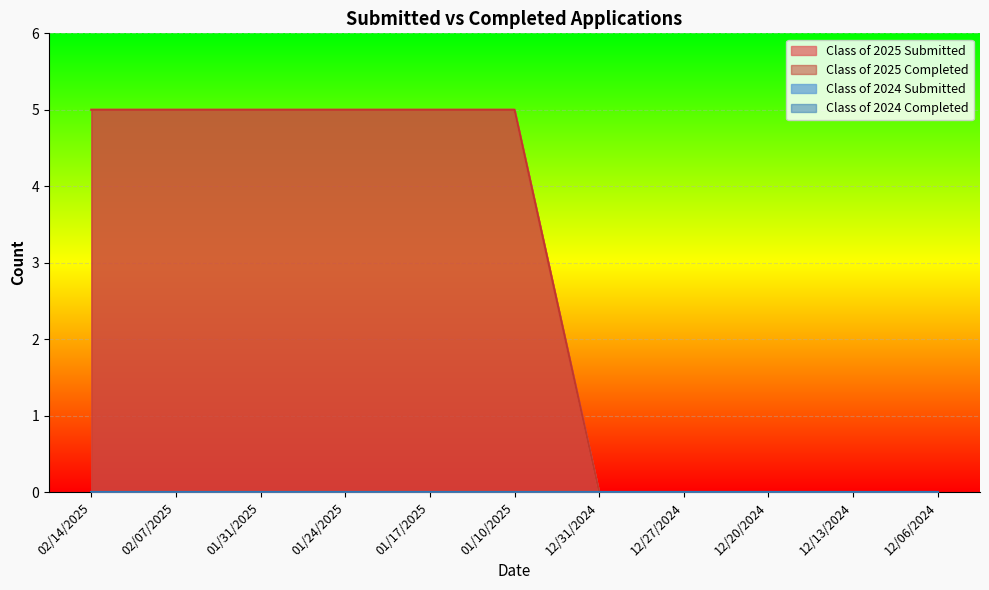

Which series has the widest spread of values?

Class of 2025 Submitted